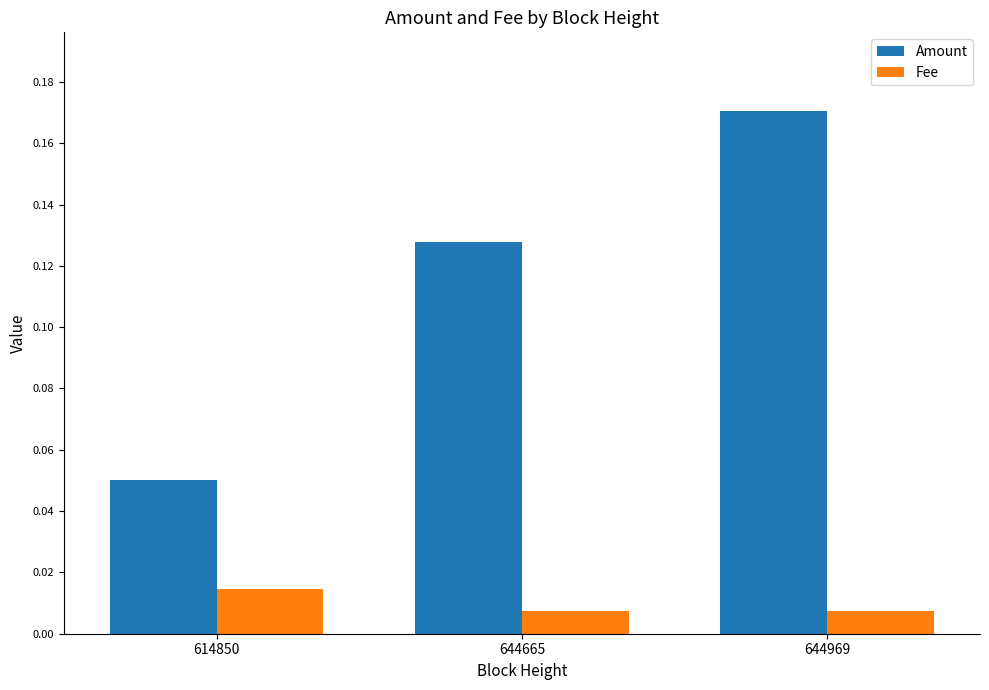

At 644969, list the series in order from largest to smallest.

Amount, Fee